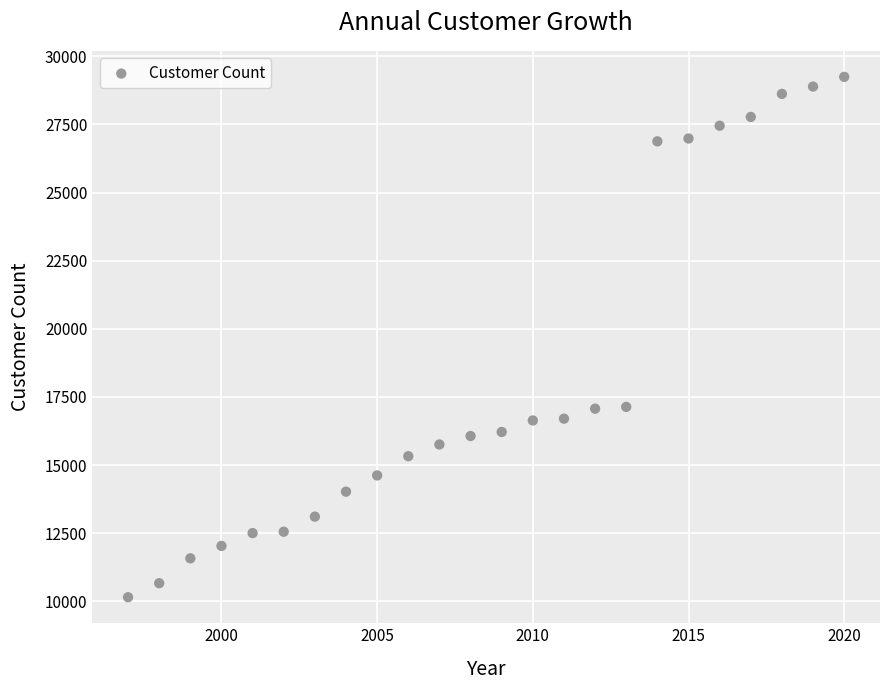

What is the range of X values (max minus min)?

23